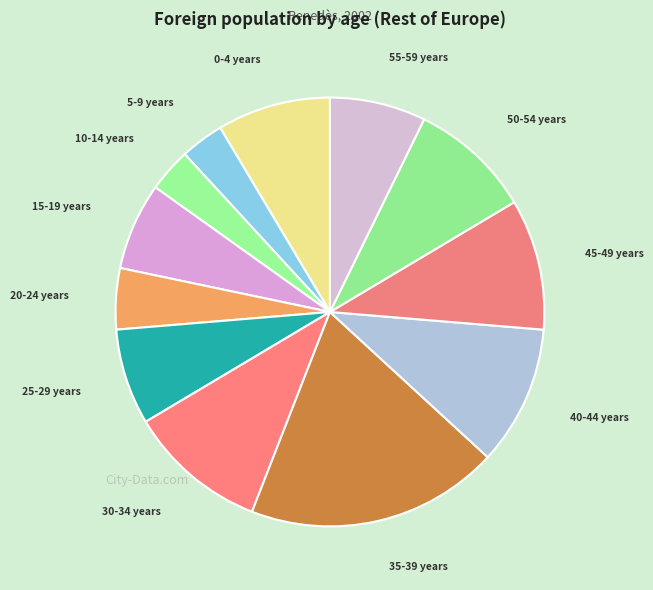

Which slice is the largest?

35-39 years